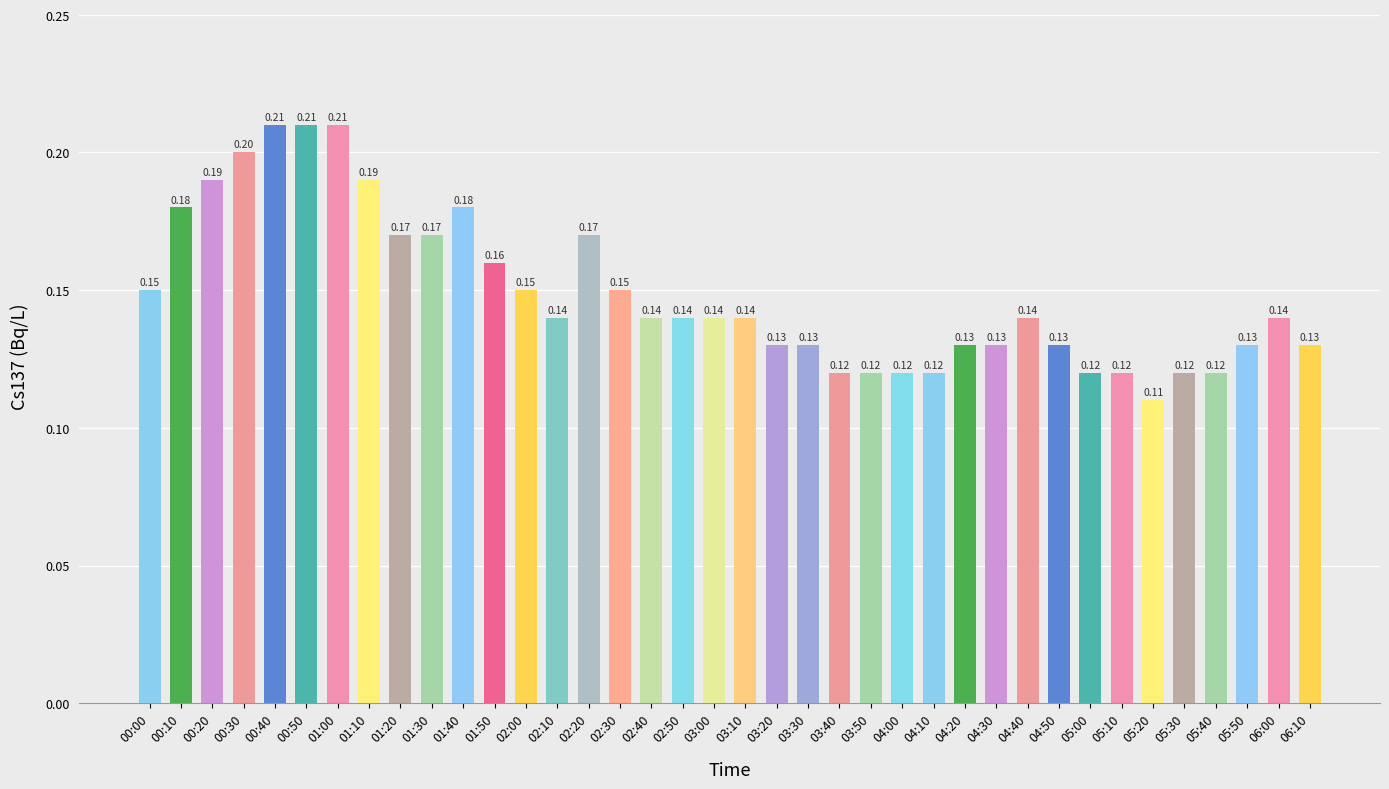

Which has a higher value, 00:20 or 00:40?

00:40